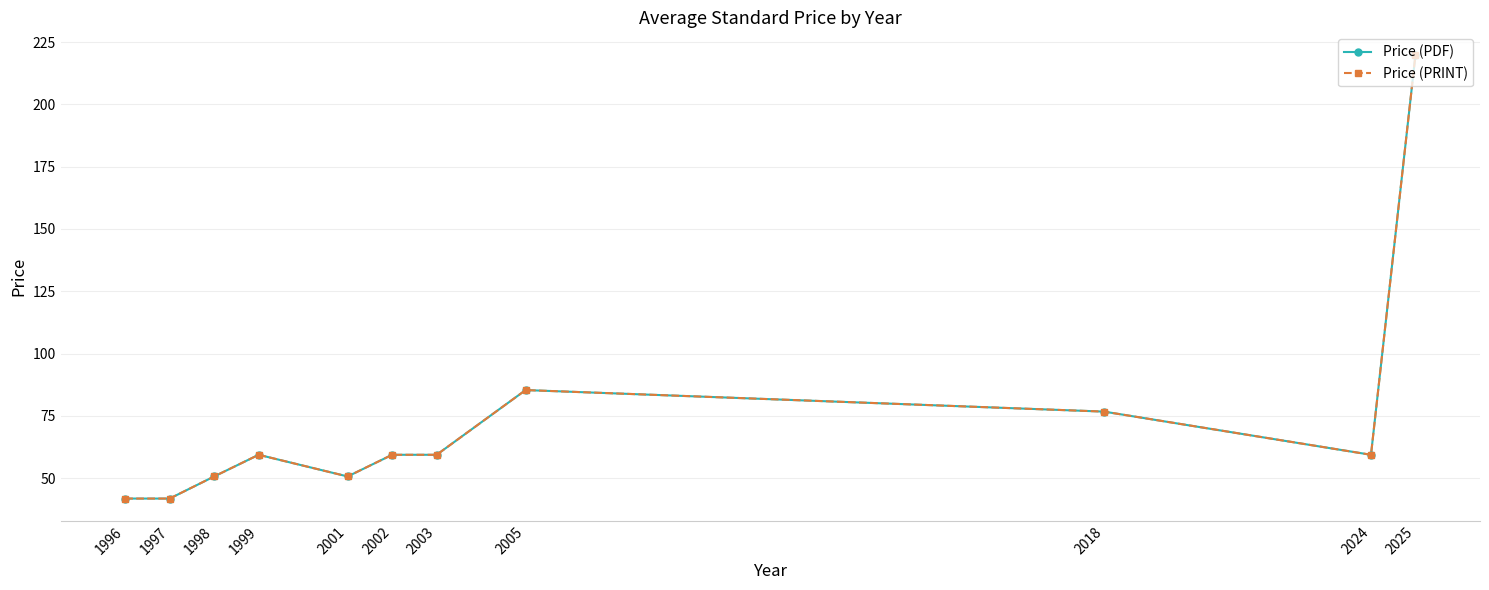

Does the chart have visible grid lines?

Yes